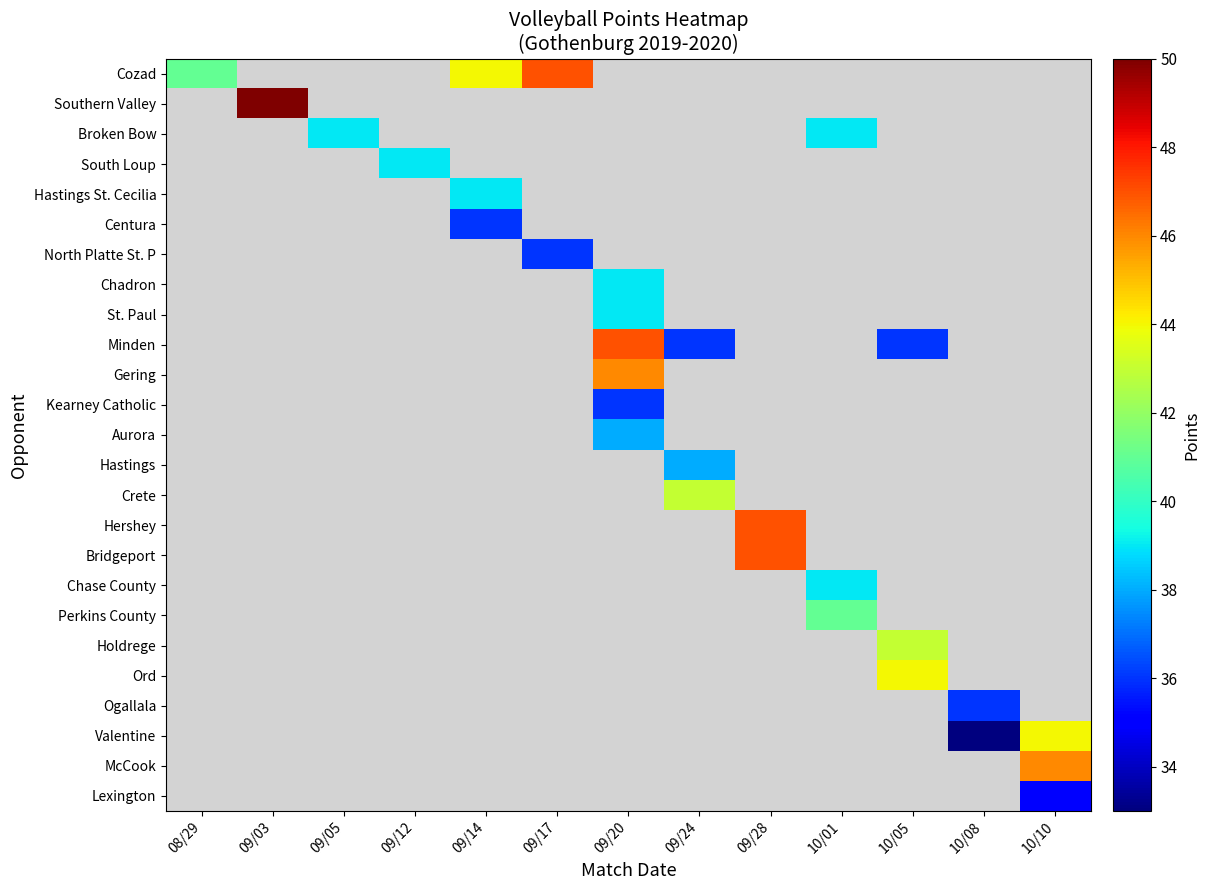

How many data points does each series have?

13